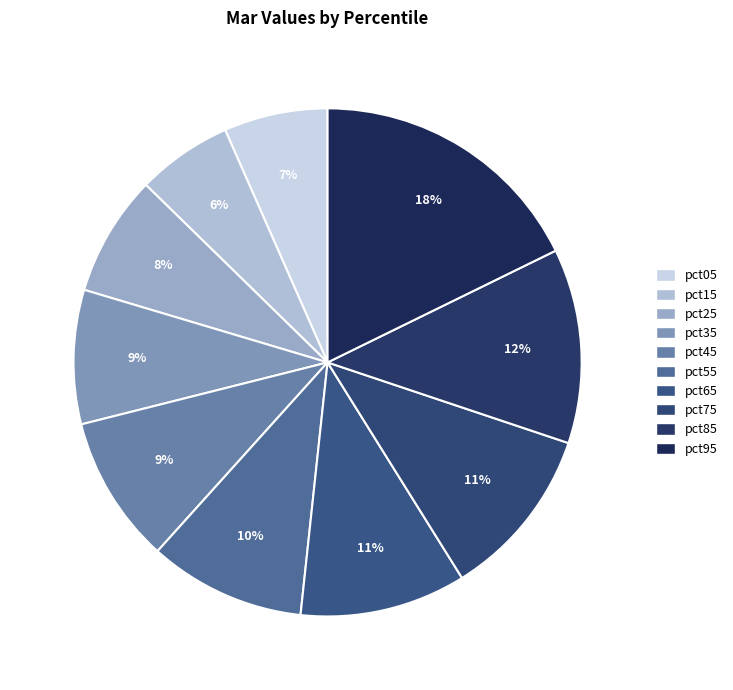

To the nearest percent, what is the average slice percentage?

10%